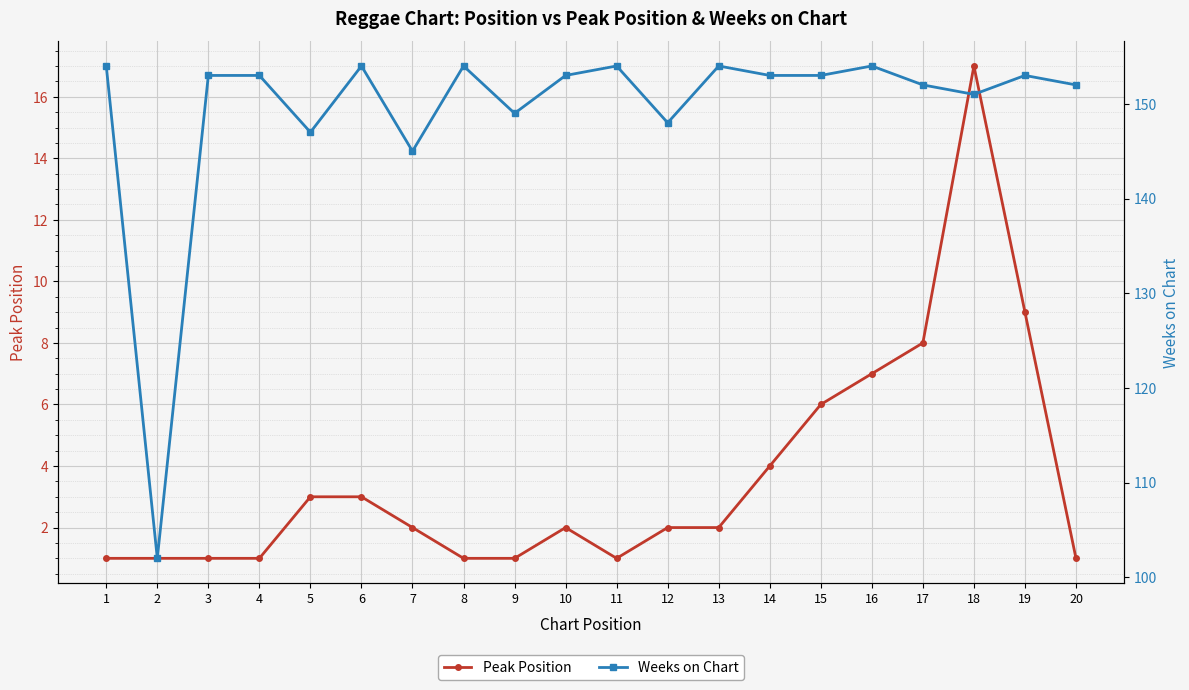

At how many categories does at least one series exceed 87?

20